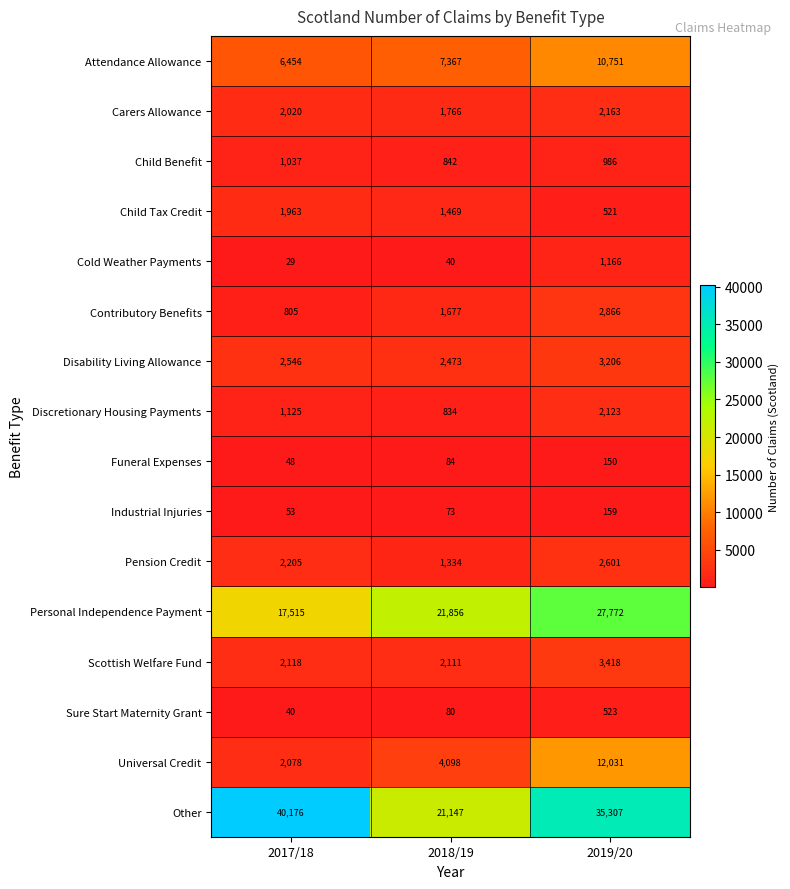

The Discretionary Housing Payments series shows 440 at 2018/19. True or false?

False